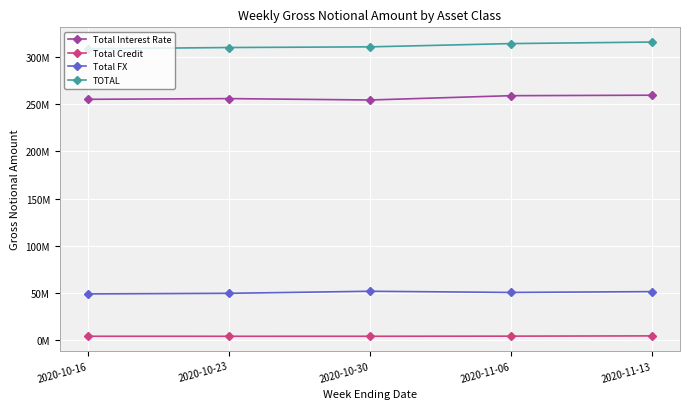

Is this an area chart (filled region under the line)?

No